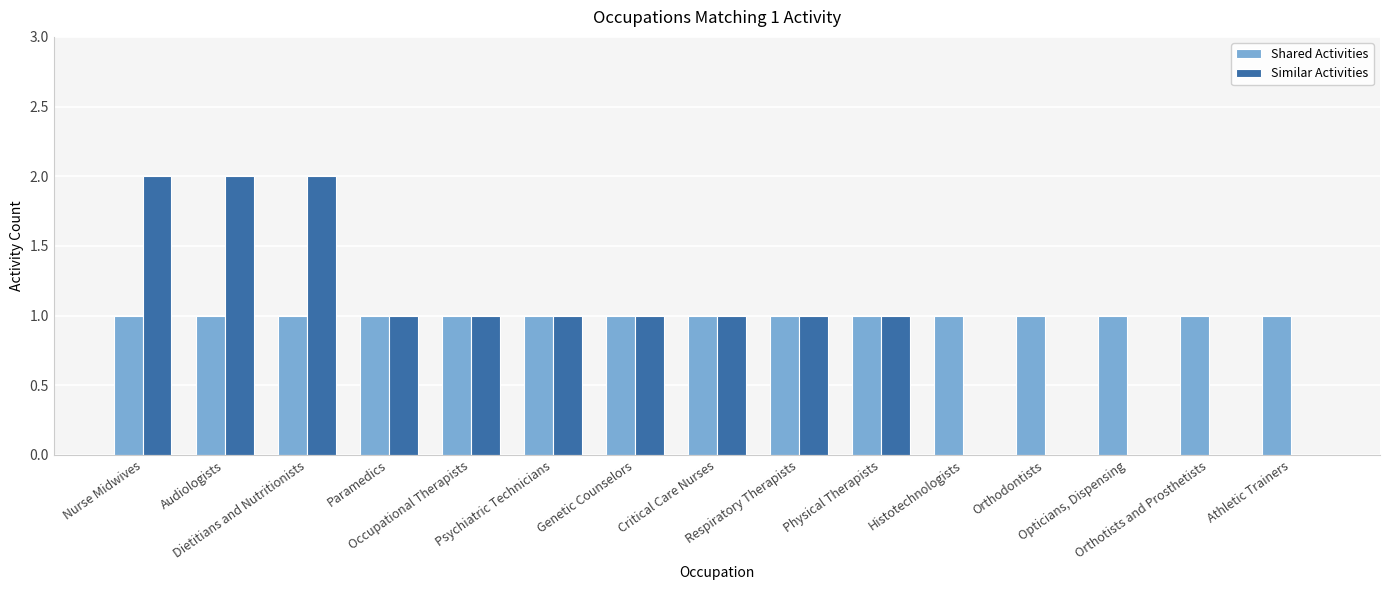

Reading left to right, transcribe all the data shown in this chart.

Shared Activities: Nurse Midwives=1	Audiologists=1	Dietitians and Nutritionists=1	Paramedics=1	Occupational Therapists=1	Psychiatric Technicians=1	Genetic Counselors=1	Critical Care Nurses=1	Respiratory Therapists=1	Physical Therapists=1	Histotechnologists=1	Orthodontists=1	Opticians, Dispensing=1	Orthotists and Prosthetists=1	Athletic Trainers=1
Similar Activities: Nurse Midwives=2	Audiologists=2	Dietitians and Nutritionists=2	Paramedics=1	Occupational Therapists=1	Psychiatric Technicians=1	Genetic Counselors=1	Critical Care Nurses=1	Respiratory Therapists=1	Physical Therapists=1	Histotechnologists=0	Orthodontists=0	Opticians, Dispensing=0	Orthotists and Prosthetists=0	Athletic Trainers=0